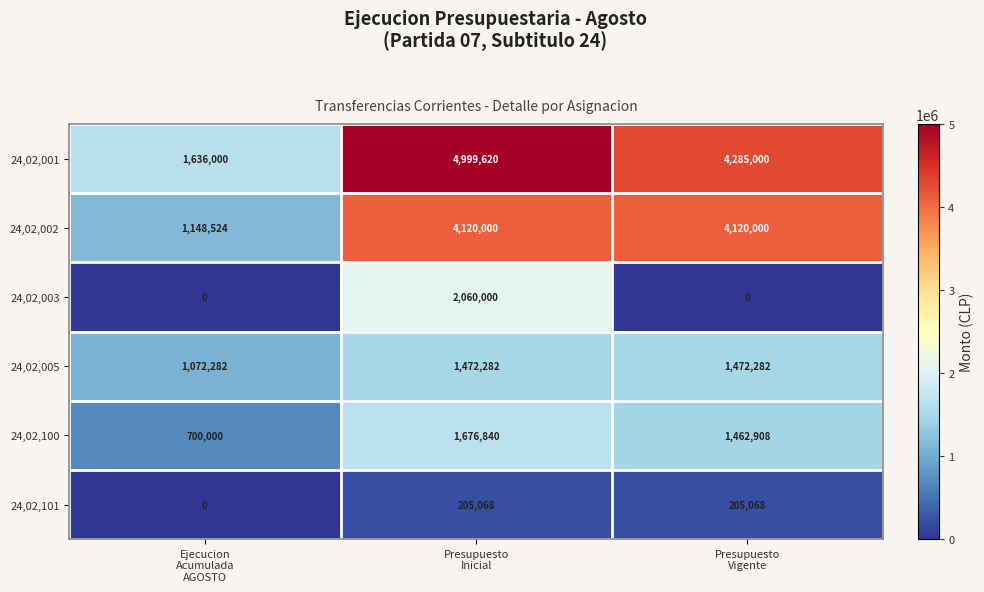

What is the difference between the highest and lowest values at Ejecucion
Acumulada
AGOSTO?

1636000